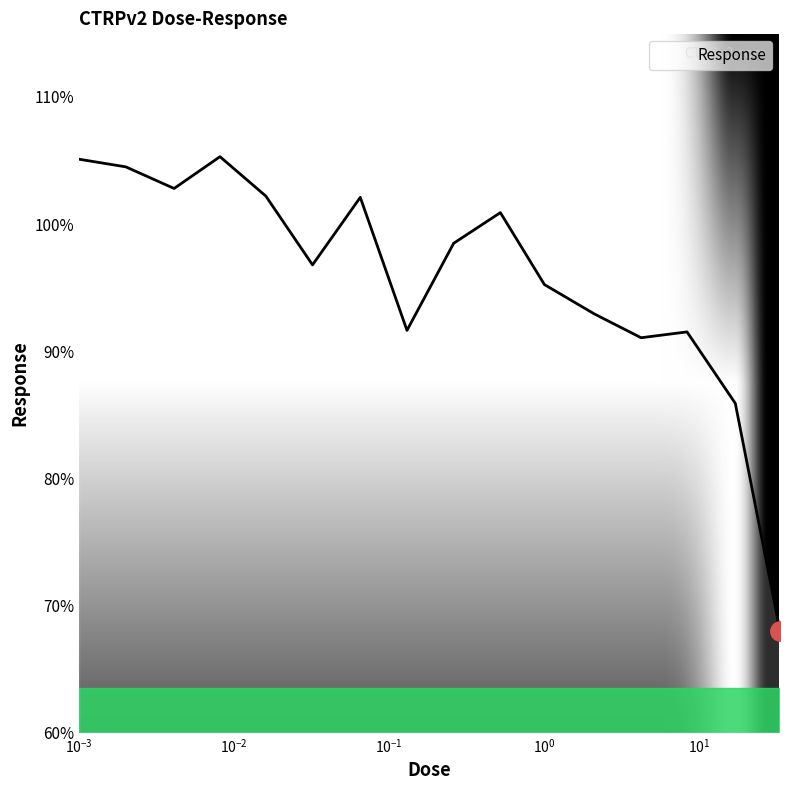

What is the greatest value displayed?

105.3